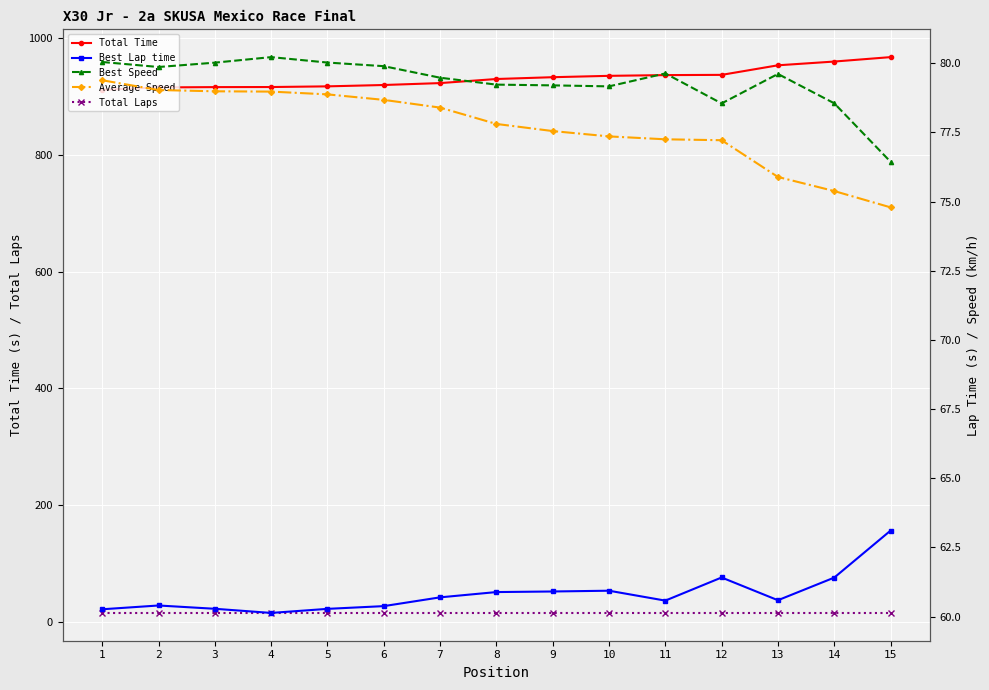

Is the value of Average Speed at 1 greater than the value of Best Lap time at 13?

Yes